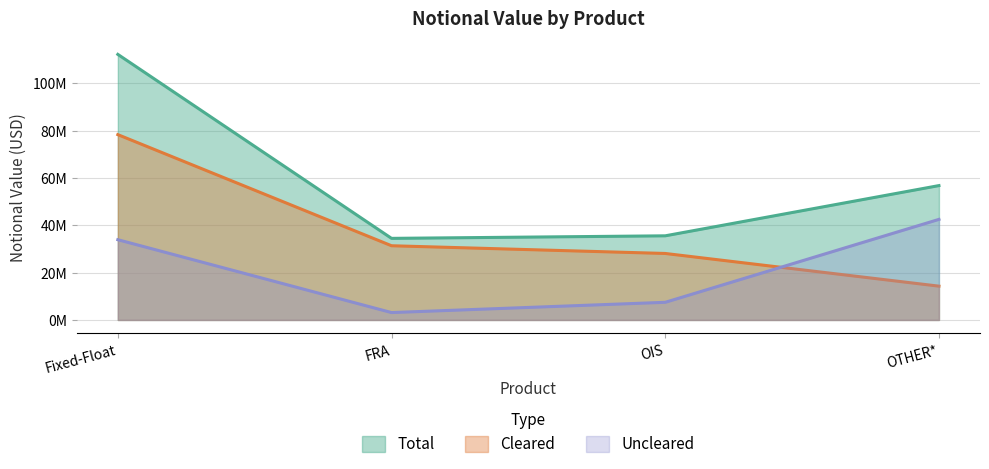

The value of Cleared at FRA is 31341633. True or false?

True